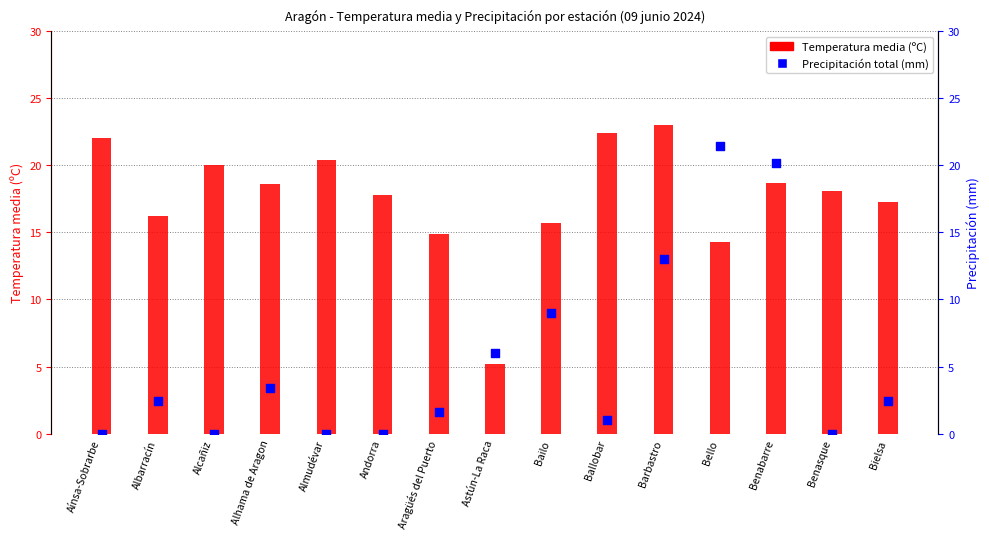

What are all the series names shown in the legend?

Temperatura media (ºC), Precipitación total (mm)